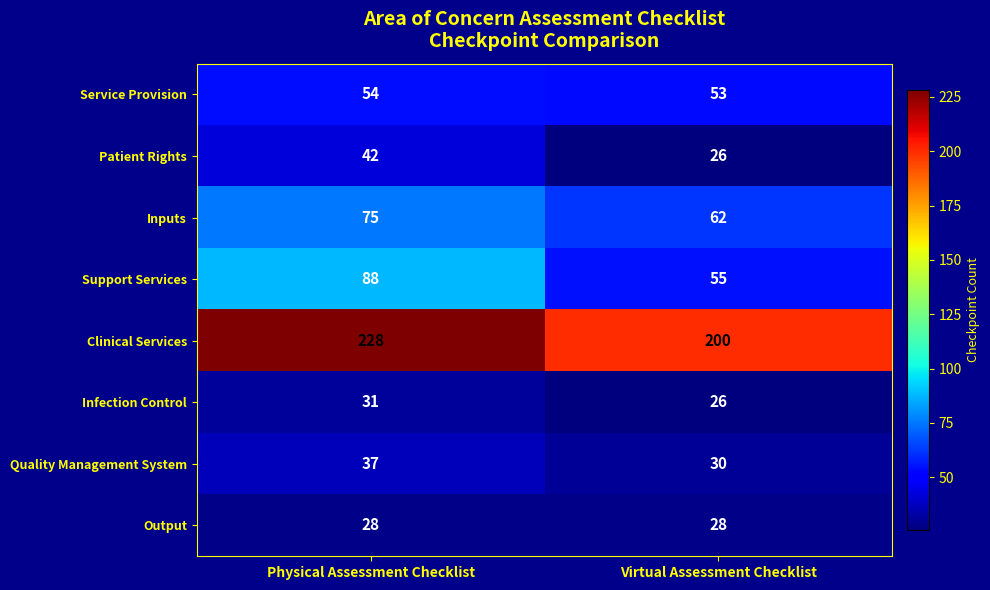

Rank the series by their maximum value, from lowest to highest.

Output, Infection Control, Quality Management System, Patient Rights, Service Provision, Inputs, Support Services, Clinical Services